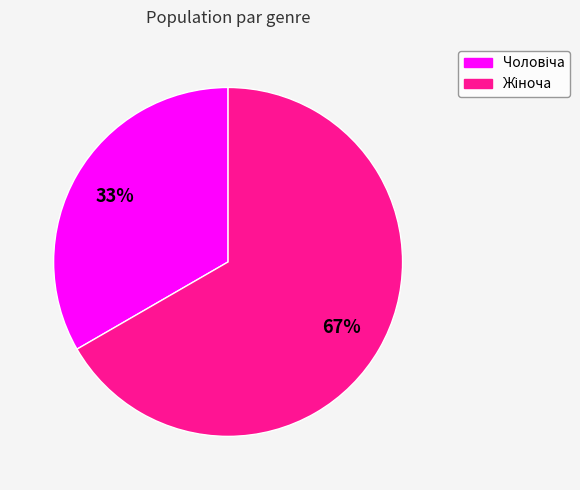

How many slices are in this pie chart?

2